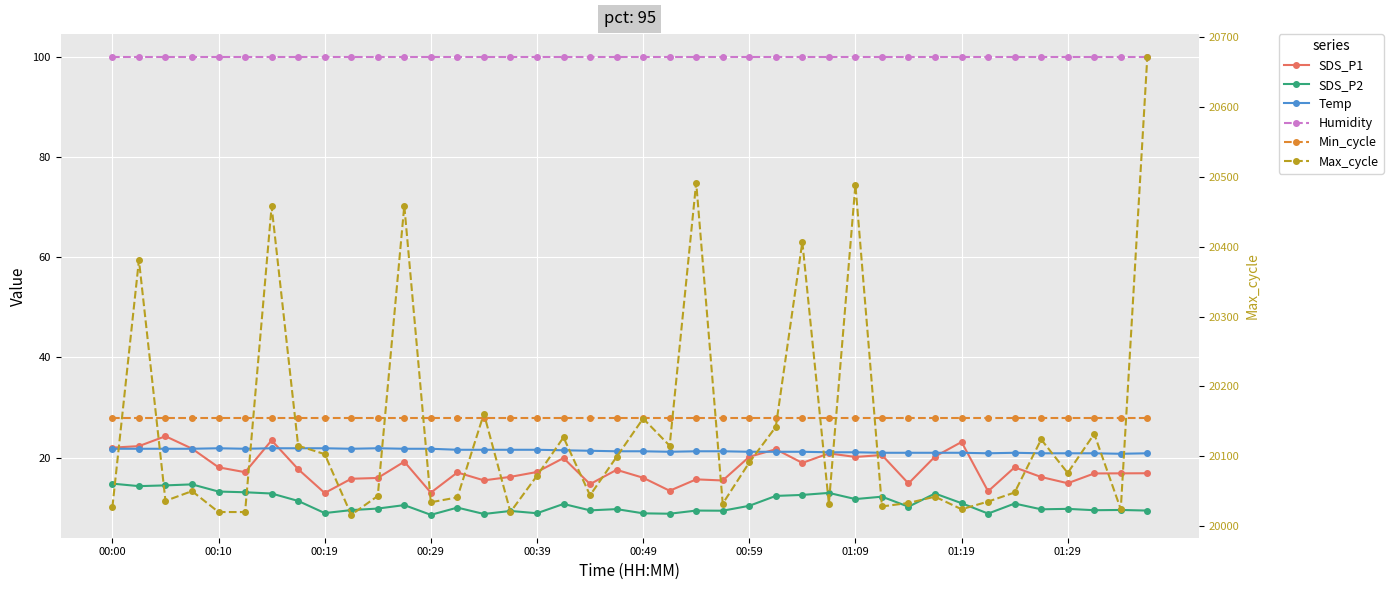

What is the sum of all Temp values?

855.7